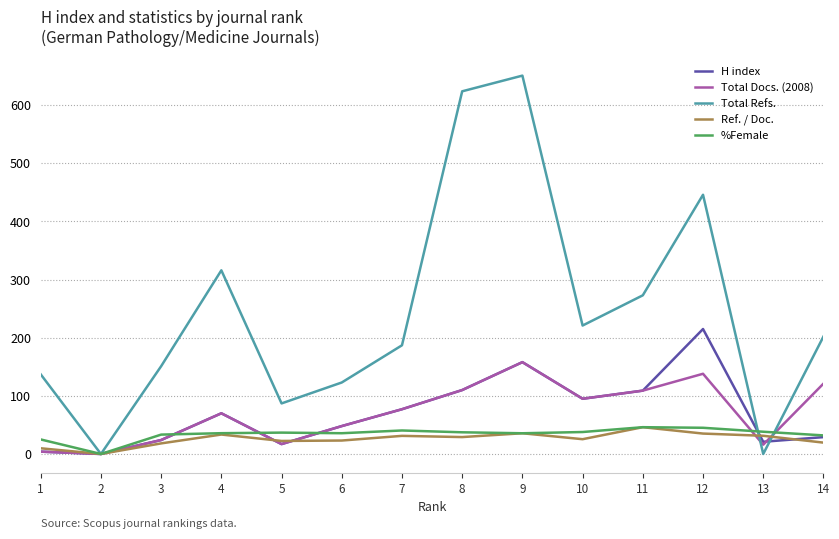

Is the value of Ref. / Doc. at 11 greater than the value of Total Refs. at 5?

No